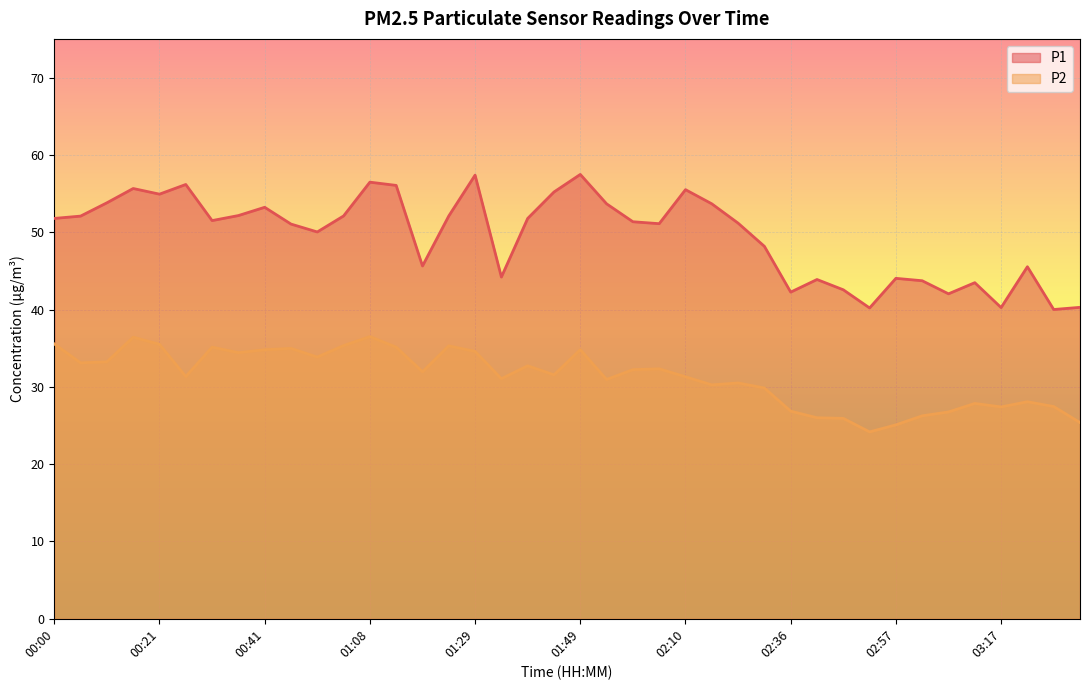

What is the maximum value for P1?

57.5